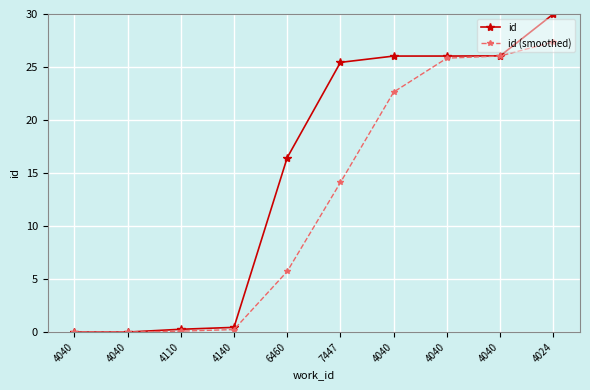

True or false: id (smoothed) and id cross at least once.

False